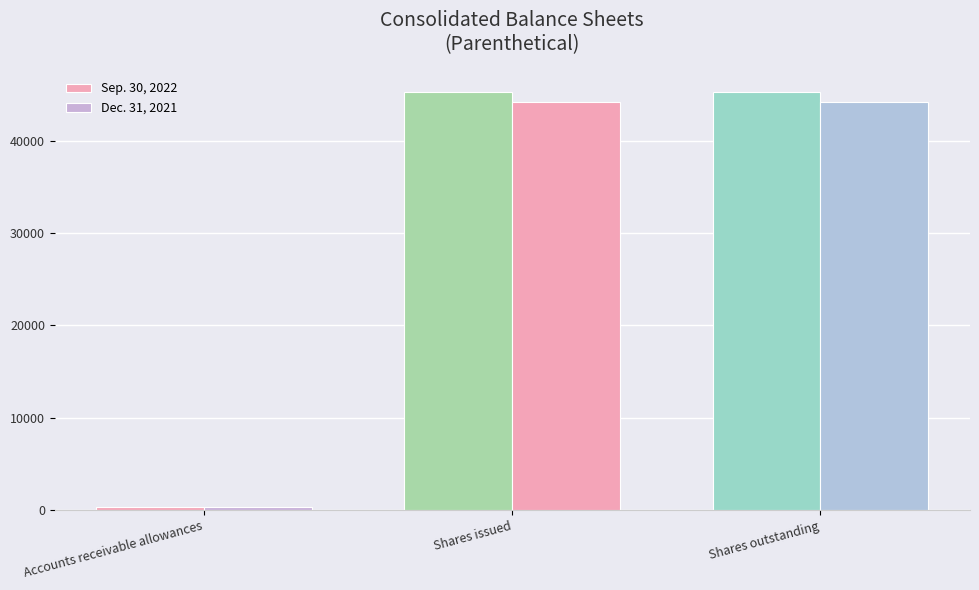

What is the value of the Dec. 31, 2021 bar at the 2nd from the left?

44248